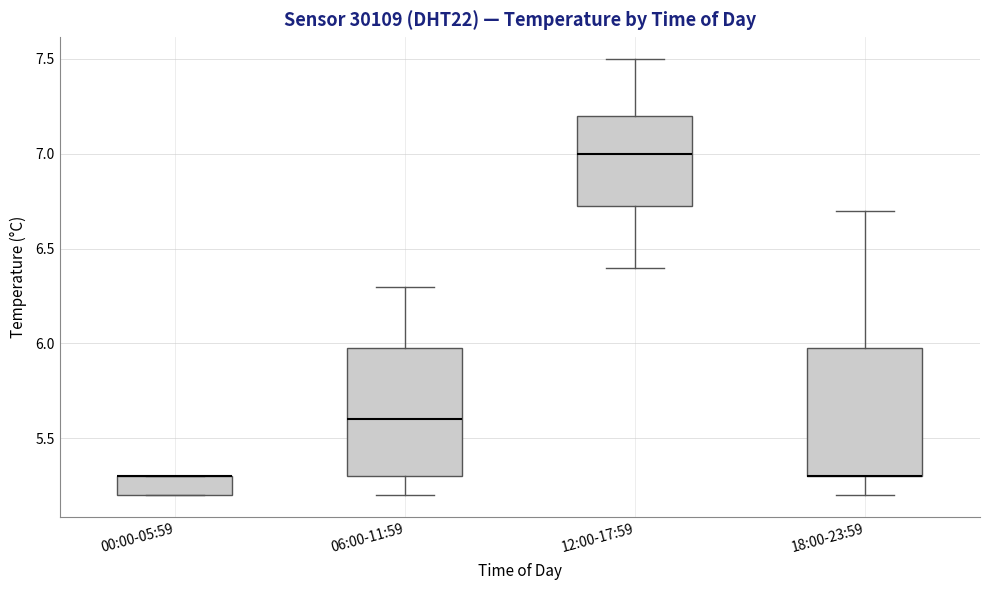

Where is the lower edge of the box for 18:00-23:59 on the y-axis? The values are not printed on the chart, so give them approximately, as read against the axis.

5.30